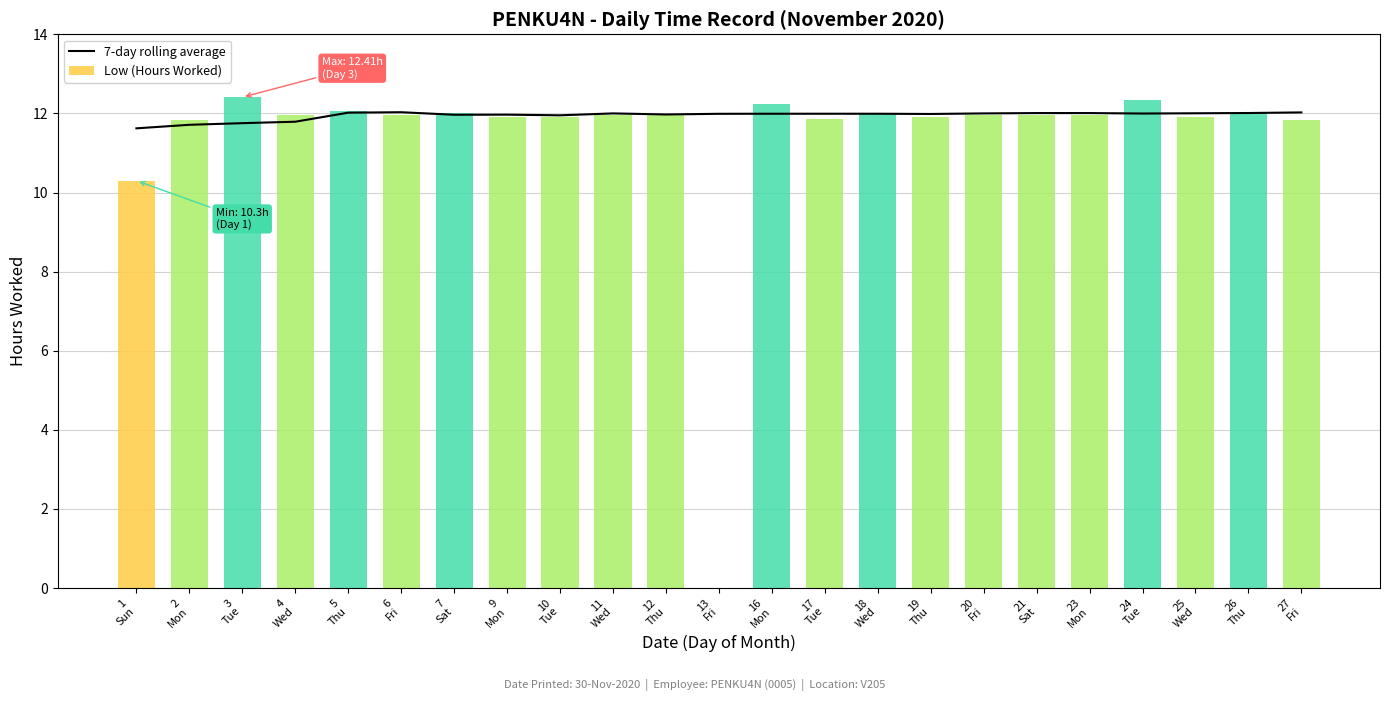

Reading right to left, list all the values displayed in this chart.

7-day rolling average: 27
Fri=12.0	26
Thu=12.0	25
Wed=12.0	24
Tue=12.0	23
Mon=12.0	21
Sat=12.0	20
Fri=12.0	19
Thu=12.0	18
Wed=12.0	17
Tue=12.0	16
Mon=12.0	13
Fri=12.0	12
Thu=12.0	11
Wed=12.0	10
Tue=12.0	9
Mon=12.0	7
Sat=12.0	6
Fri=12.0	5
Thu=12.0	4
Wed=11.8	3
Tue=11.8	2
Mon=11.7	1
Sun=11.6
Low (Hours Worked): 27
Fri=11.8	26
Thu=12.0	25
Wed=11.9	24
Tue=12.3	23
Mon=11.9	21
Sat=12.0	20
Fri=12.0	19
Thu=11.9	18
Wed=12.0	17
Tue=11.8	16
Mon=12.2	13
Fri=0.0	12
Thu=12.0	11
Wed=12.0	10
Tue=11.9	9
Mon=11.9	7
Sat=12.0	6
Fri=12.0	5
Thu=12.1	4
Wed=11.9	3
Tue=12.4	2
Mon=11.8	1
Sun=10.3